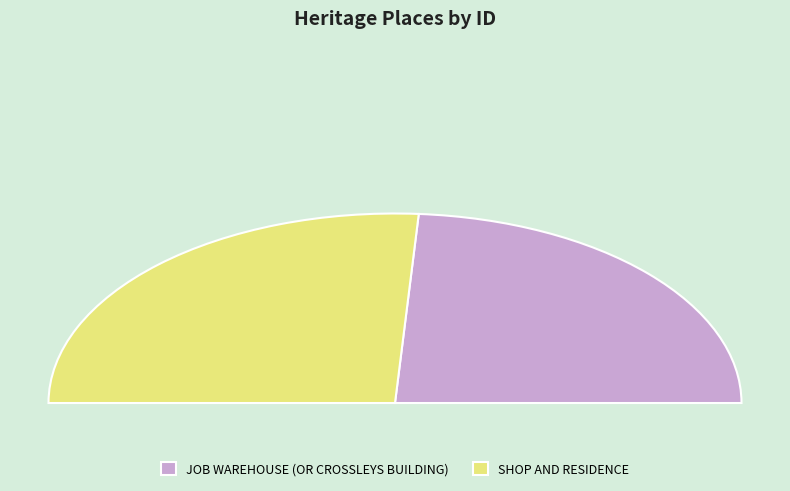

To the nearest percent, what is the combined percentage of JOB WAREHOUSE (OR CROSSLEYS BUILDING) and SHOP AND RESIDENCE?

100%